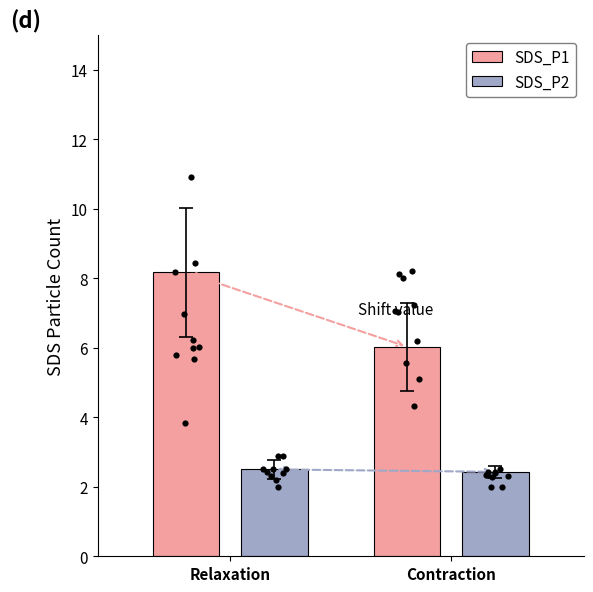

Which series has the largest Y range (max minus min)?

SDS_P1